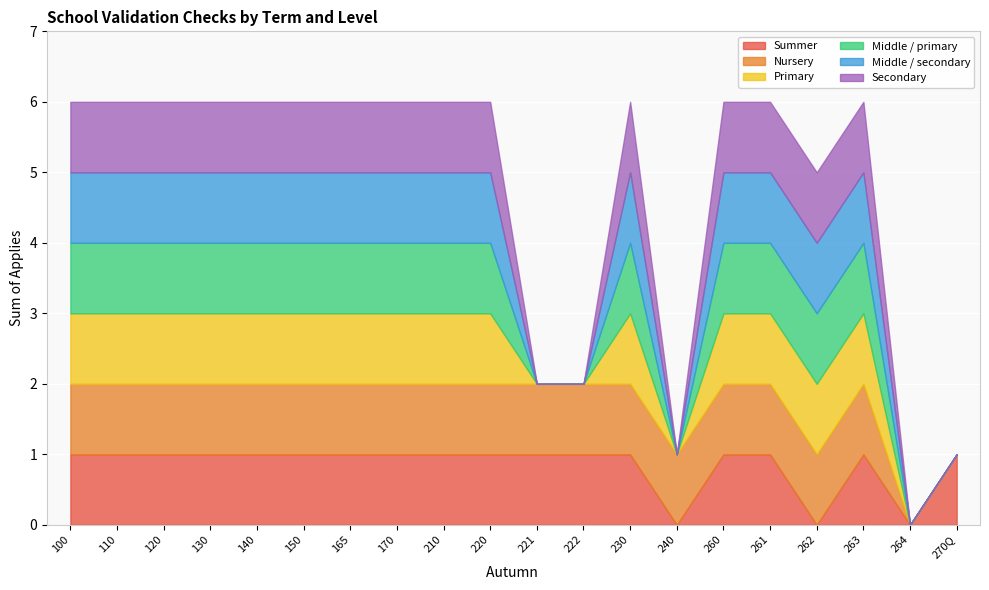

Which series has the largest range (max minus min)?

Summer